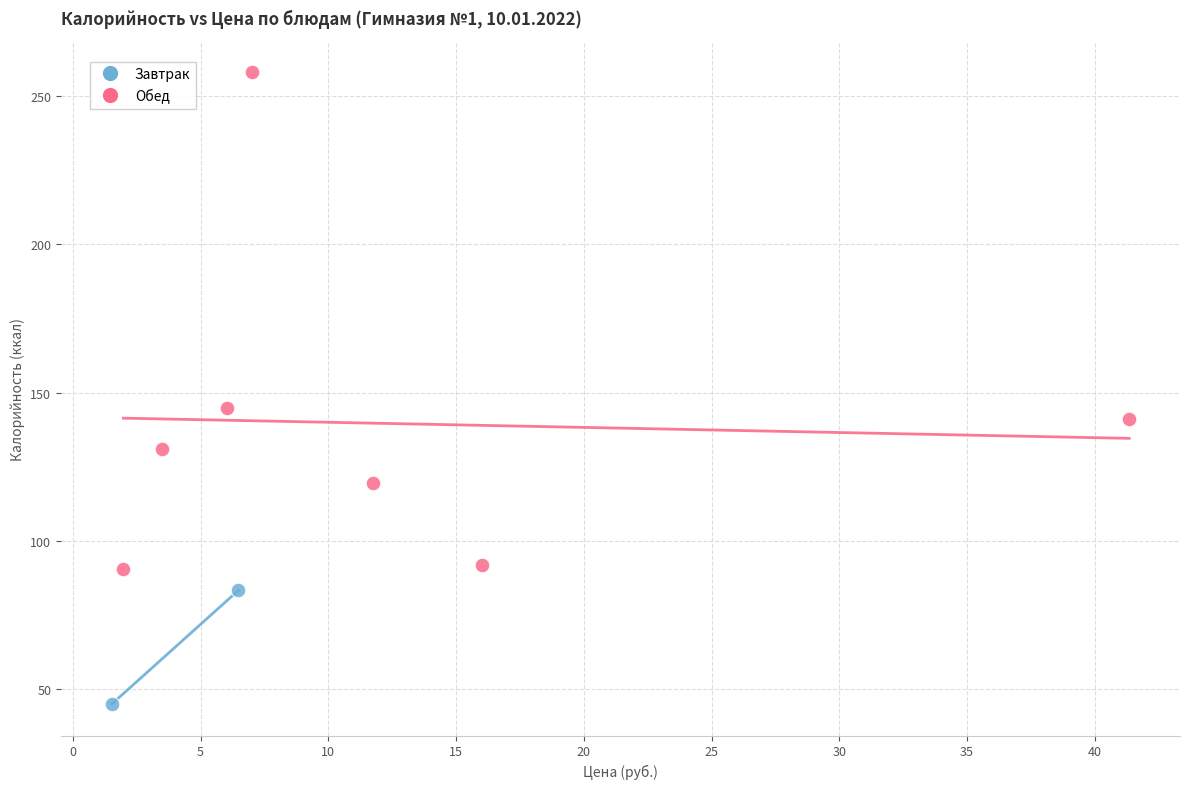

Which series contains the highest Y value?

Обед